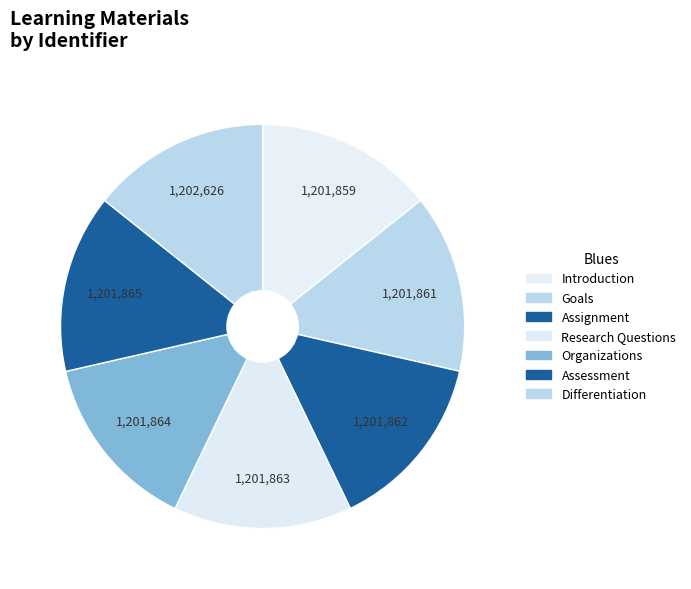

Which slice is the smallest?

Introduction